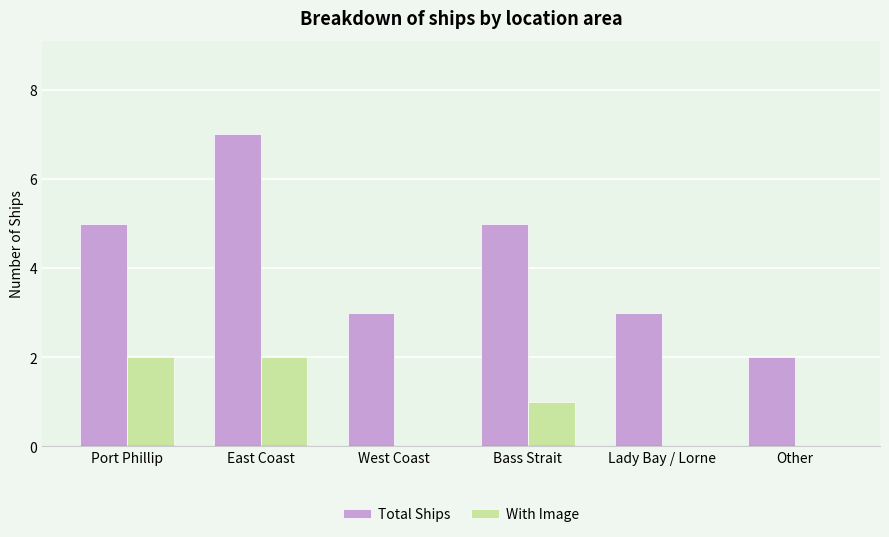

Count the number of categories in the chart.

6